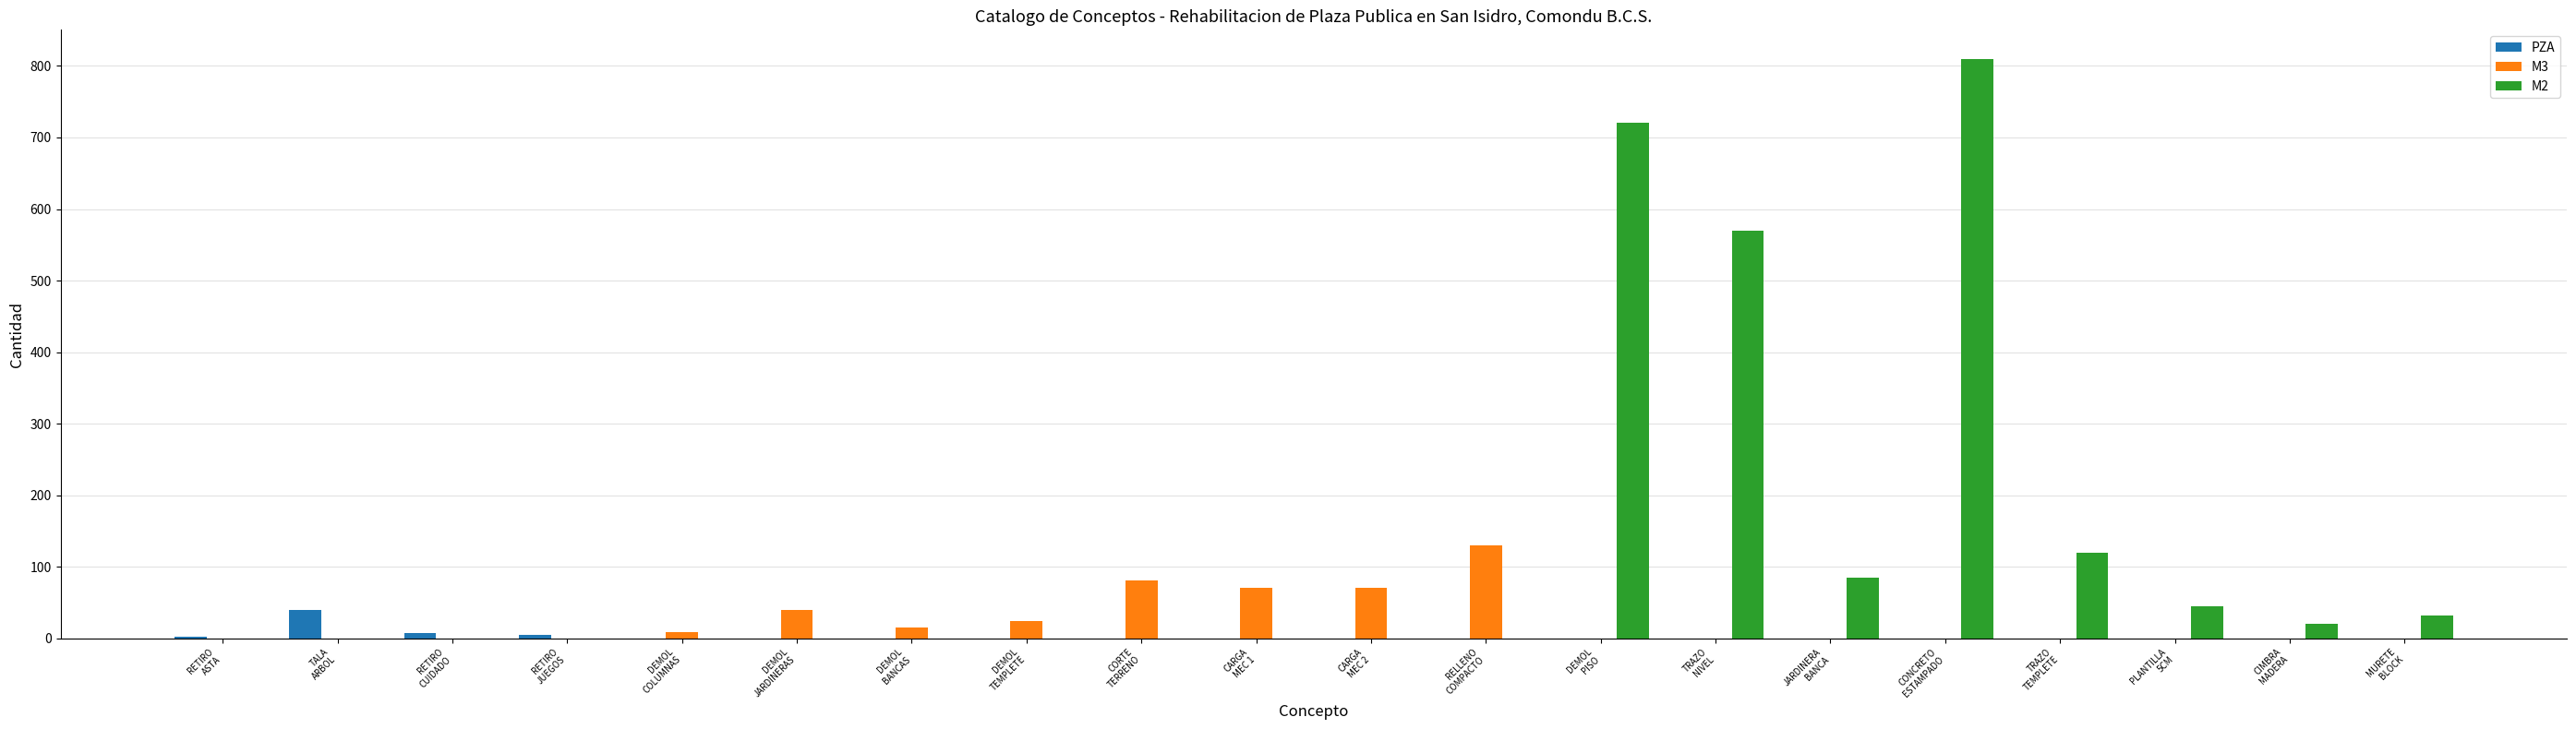

What is the sum of all M2 values?

2402.0